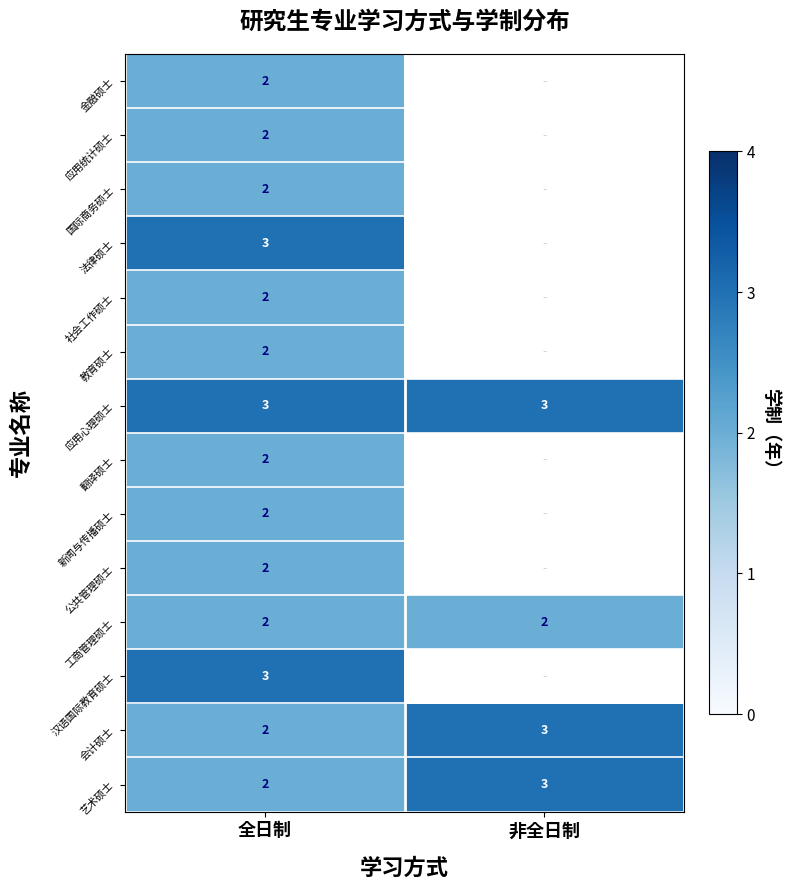

The value of 教育硕士 at 全日制 is 1. True or false?

False